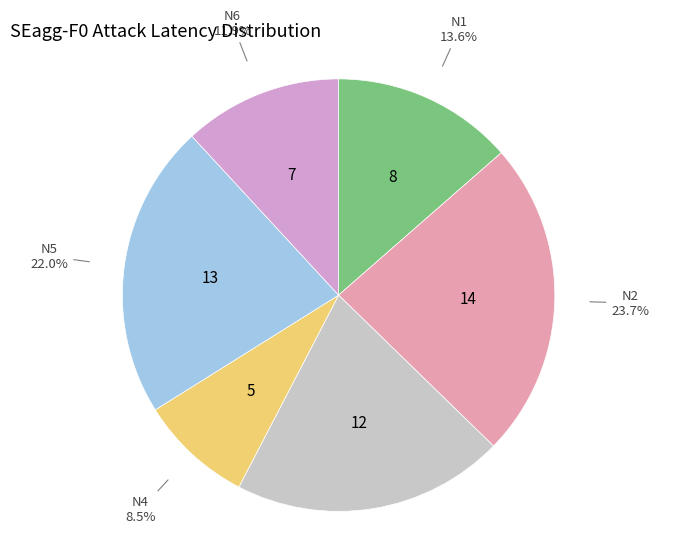

The N6 slice represents 5% of the pie. True or false?

False